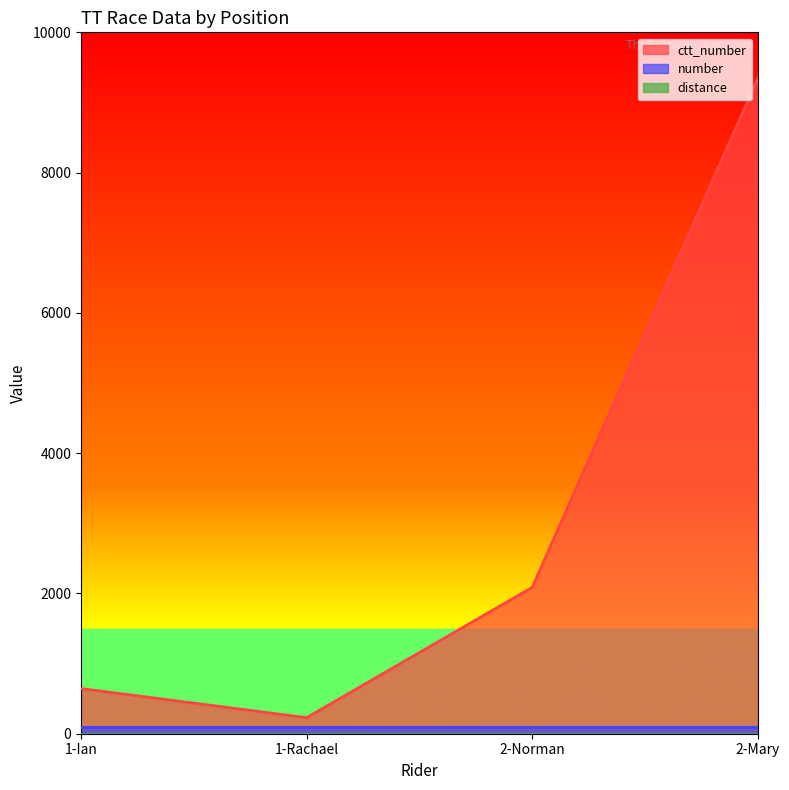

True or false: number and ctt_number cross at least once.

False